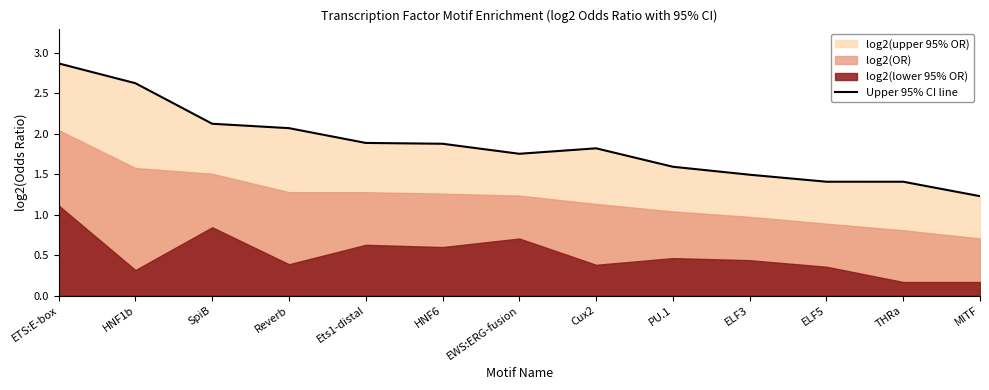

Reading left to right, extract all data points from this chart.

ETS:E-box=2.9	HNF1b=2.6	SpiB=2.1	Reverb=2.1	Ets1-distal=1.9	HNF6=1.9	EWS:ERG-fusion=1.8	Cux2=1.8	PU.1=1.6	ELF3=1.5	ELF5=1.4	THRa=1.4	MITF=1.2